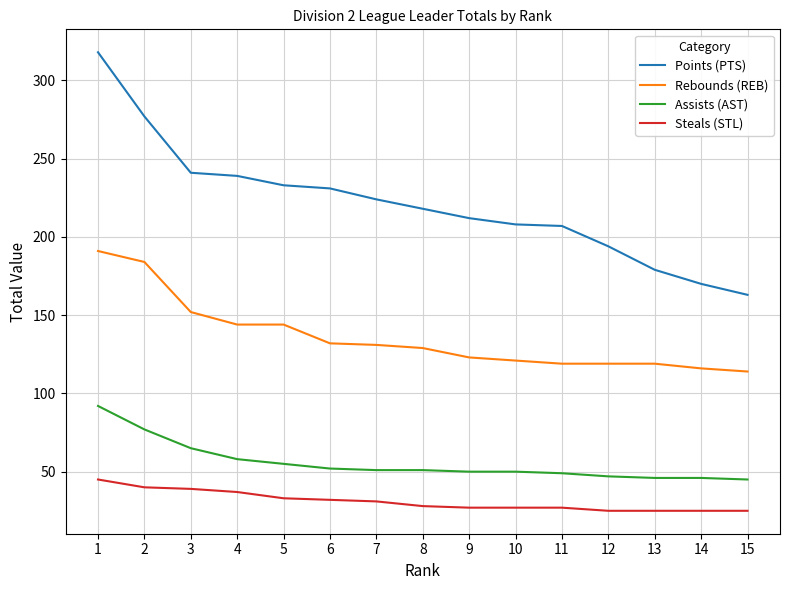

Rank the series at 11 from lowest to highest value.

Steals (STL), Assists (AST), Rebounds (REB), Points (PTS)